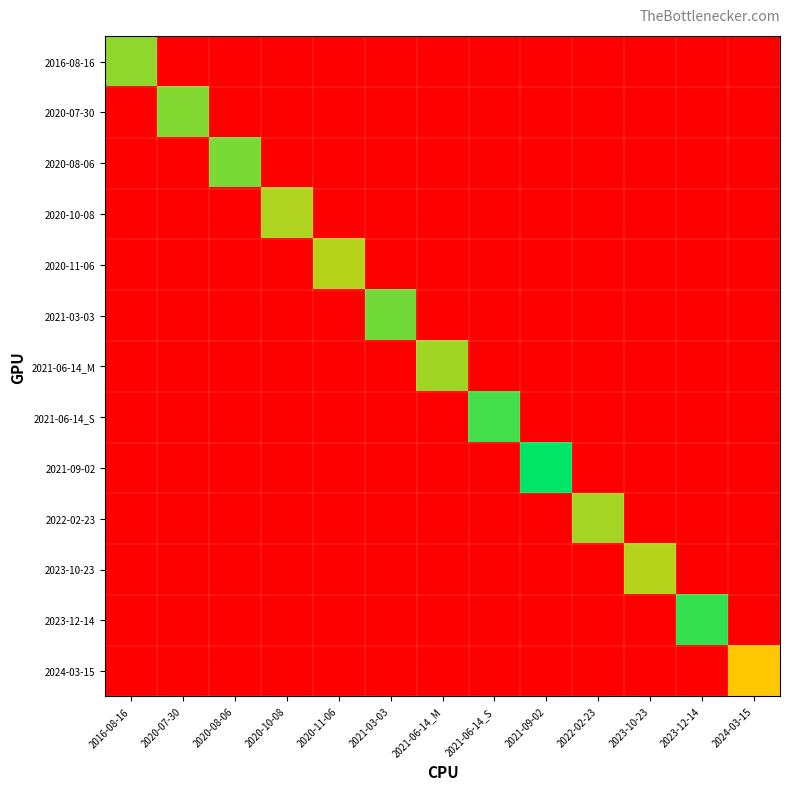

Between 2021-06-14_M and 2021-09-02, which is larger?

2021-06-14_M